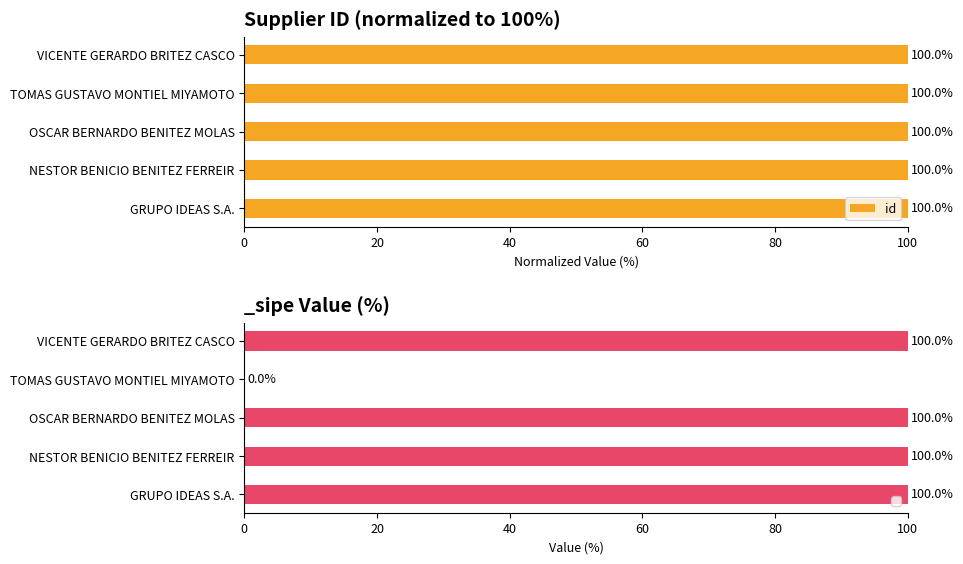

What is the sum of the id values at NESTOR BENICIO BENITEZ FERREIR and TOMAS GUSTAVO MONTIEL MIYAMOTO?

200.0